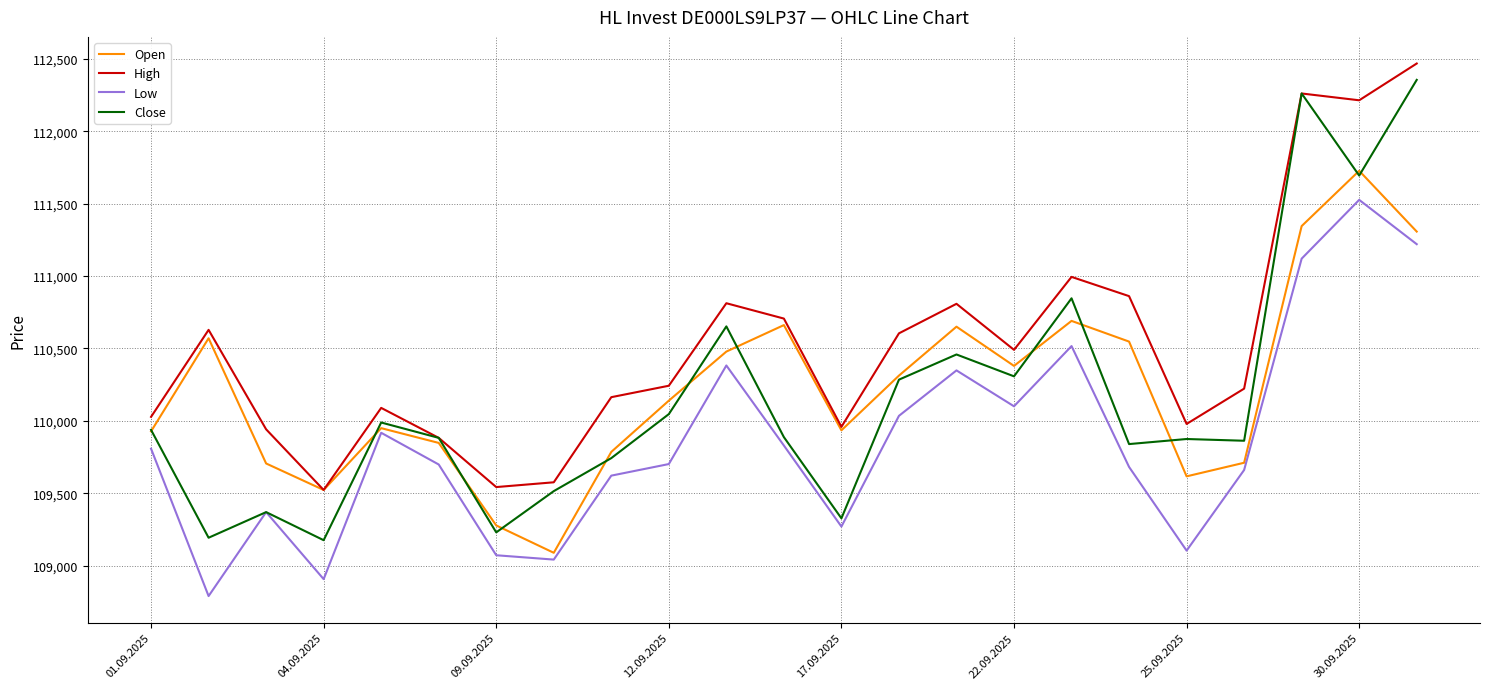

Which series has the largest range (max minus min)?

Close